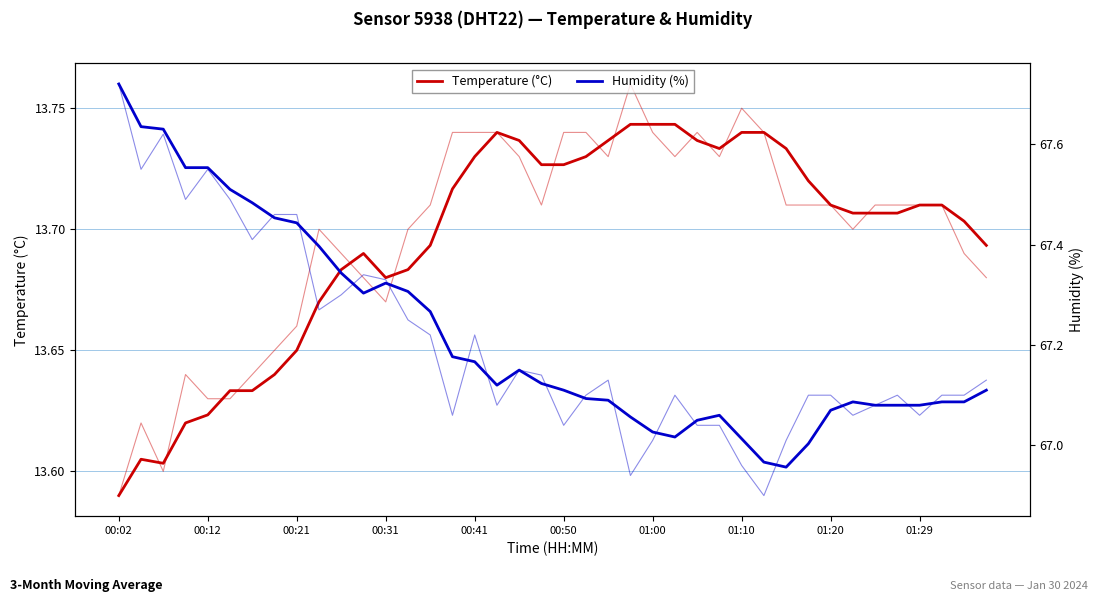

The value of Temperature (°C) at 21 is 13.7. True or false?

True